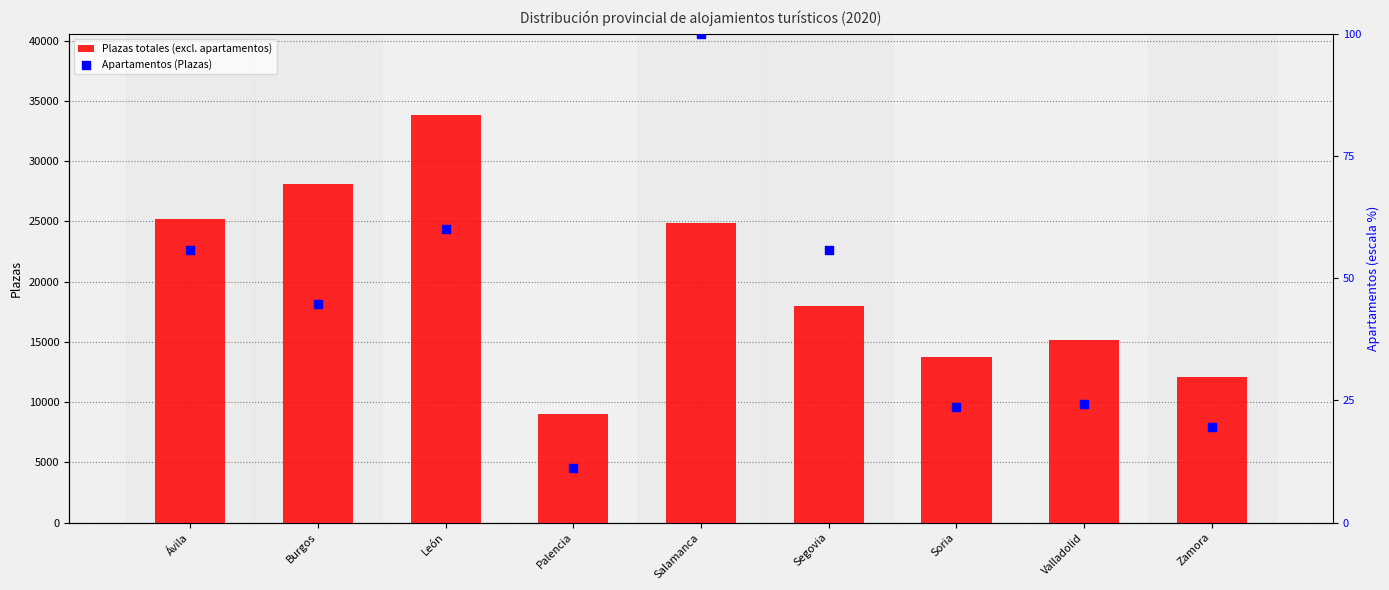

Which series reaches the maximum Y coordinate?

Plazas totales (excl. apartamentos)